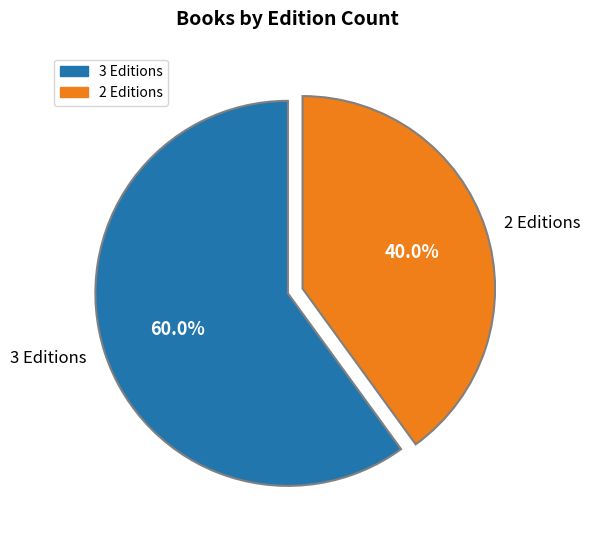

Do 3 Editions and 2 Editions together represent more than half of the pie?

Yes